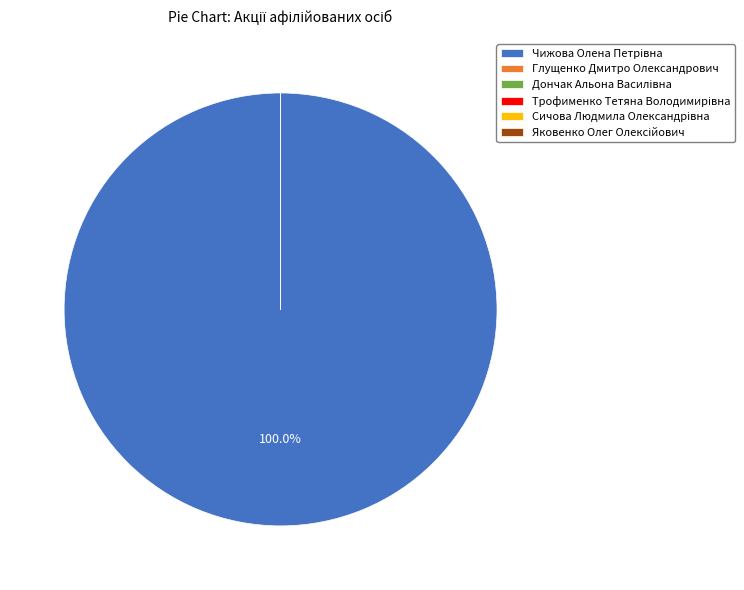

Does any single category account for the majority?

Yes